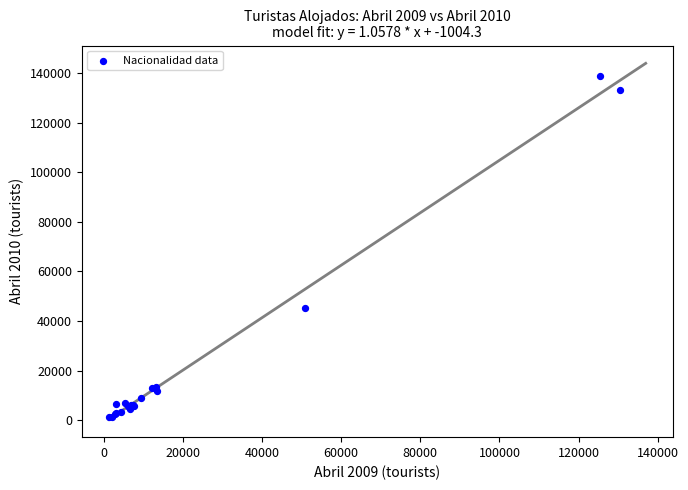

What Y value in the scatter plot is closest to 70119?

45202